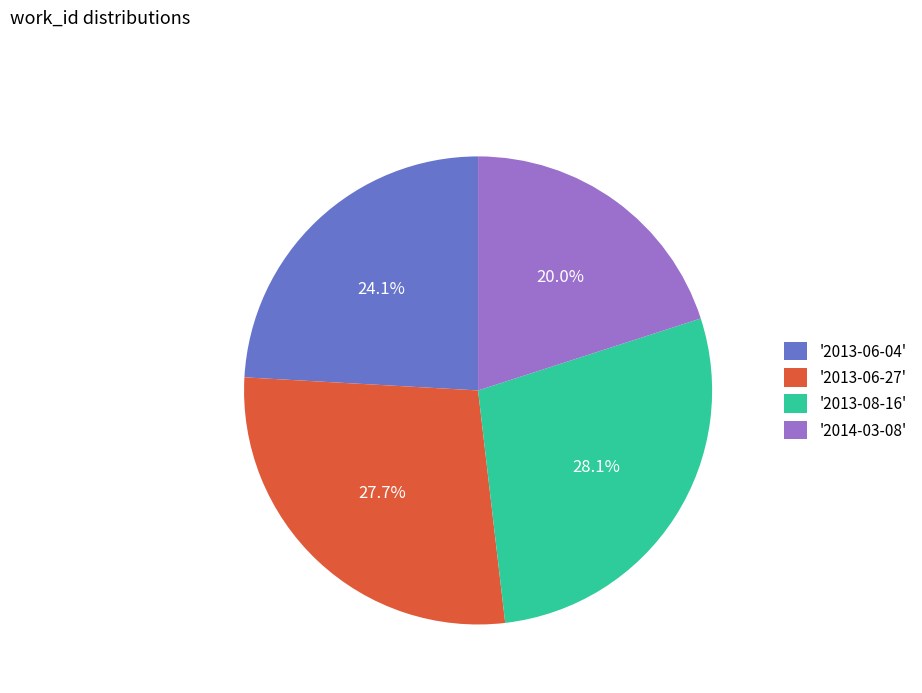

How many slices are in this pie chart?

4